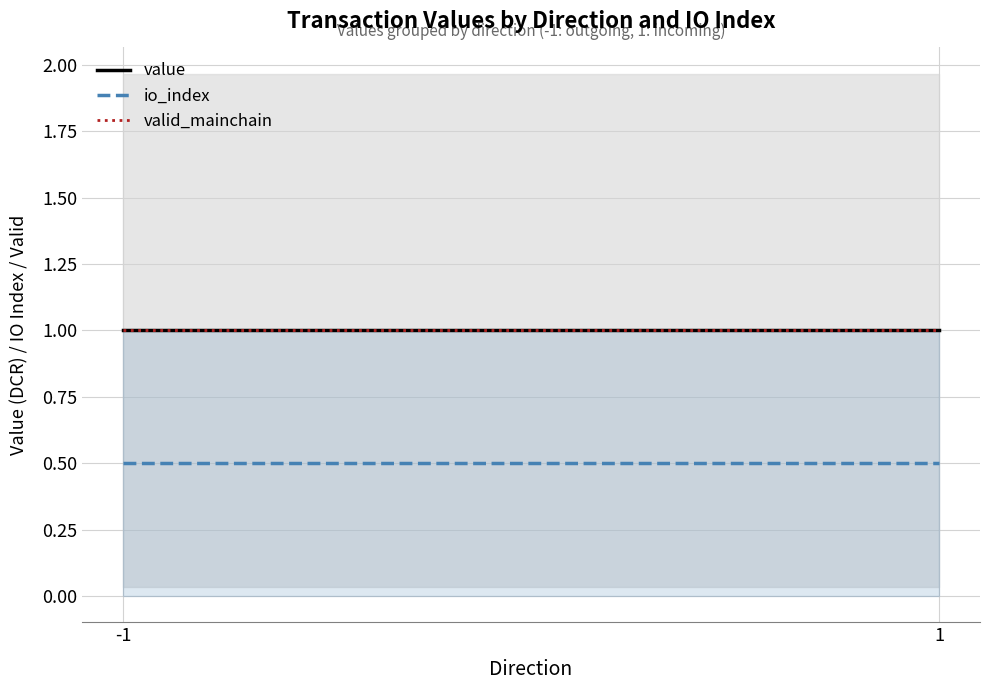

Which series has the largest total across all categories?

value